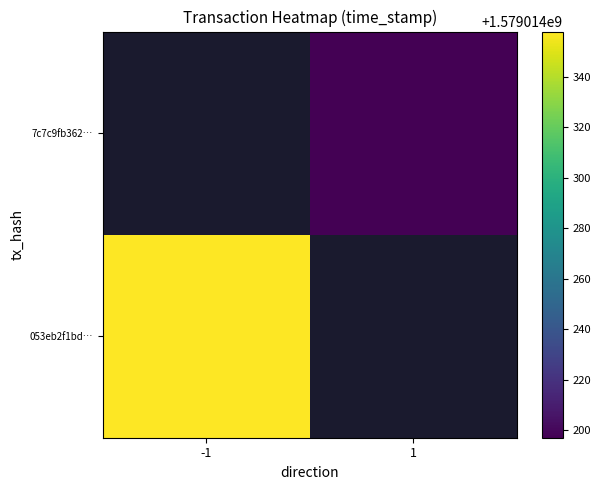

How many series are shown in this chart?

2